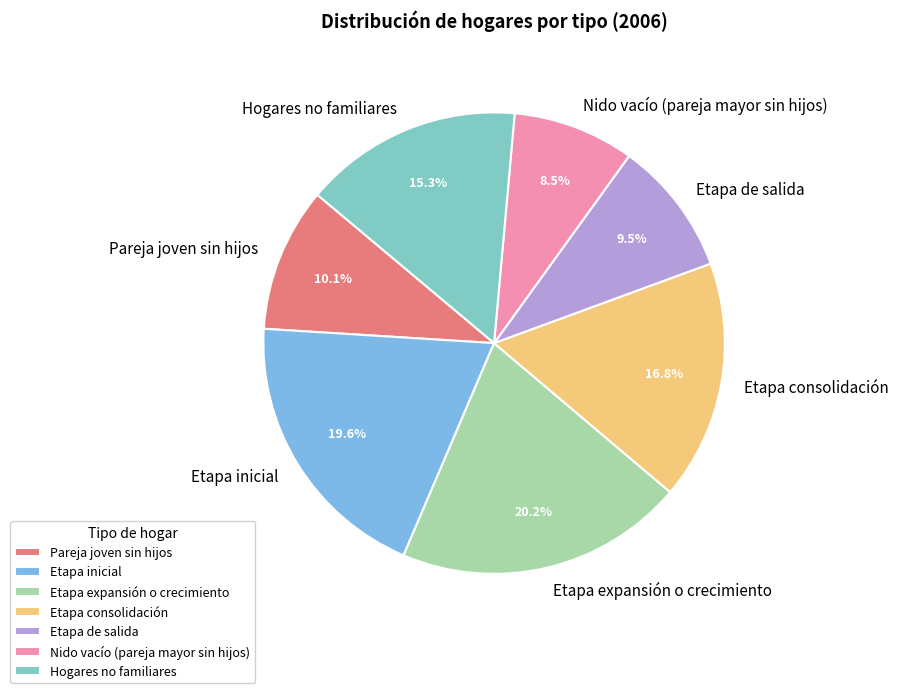

What percentage is the Etapa inicial slice, to the nearest percent?

20%